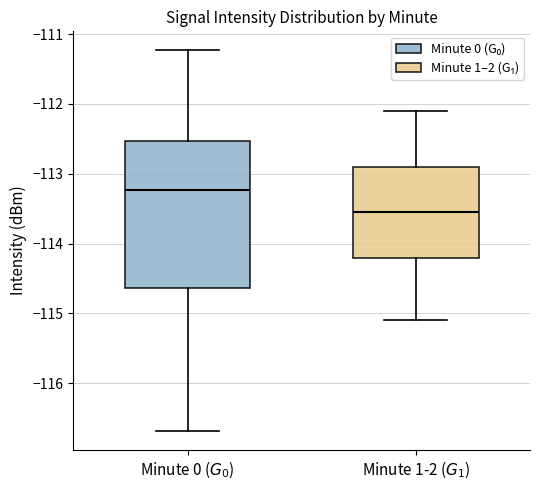

Where does the median line of the box for Minute 0 ($G_0$) sit on the y-axis? The values are not printed on the chart, so give them approximately, as read against the axis.

-113.2